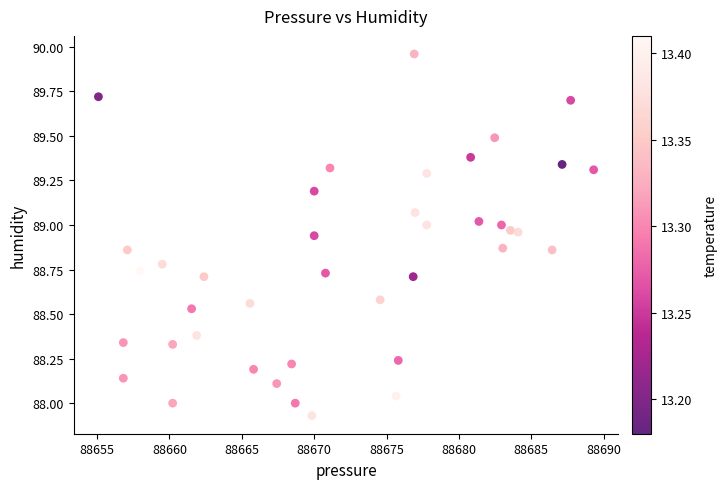

What is the range of X values (max minus min)?

34.2